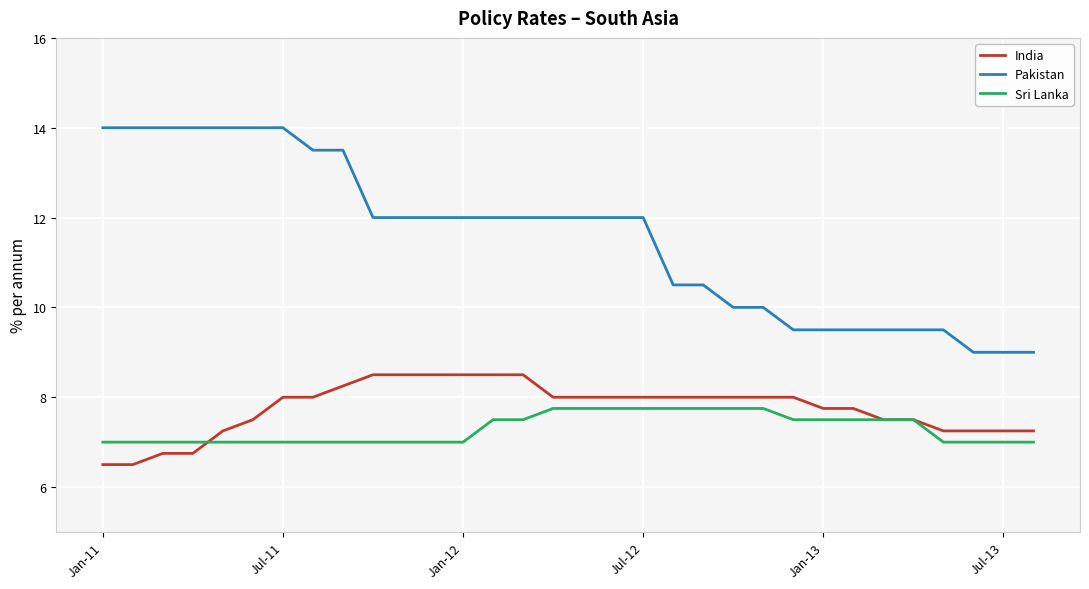

Count the Pakistan values in the range 9 to 13.

23